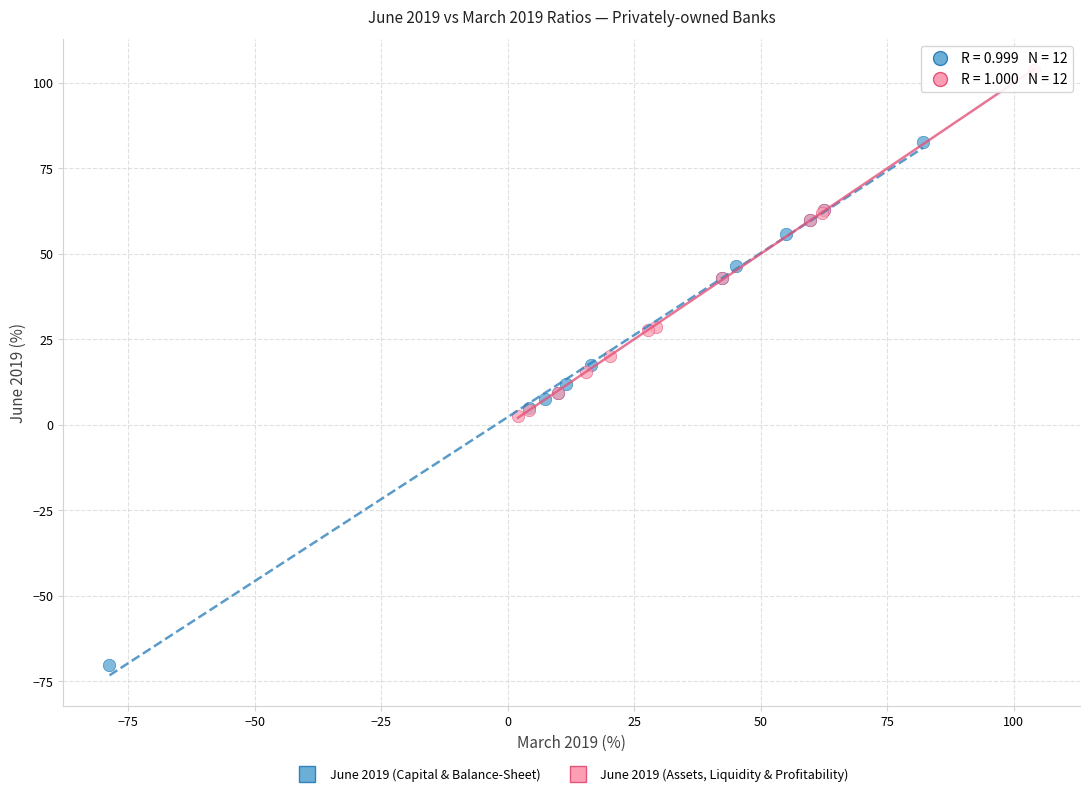

Which series has the widest spread of Y values?

June 2019 (Capital & Balance-Sheet)